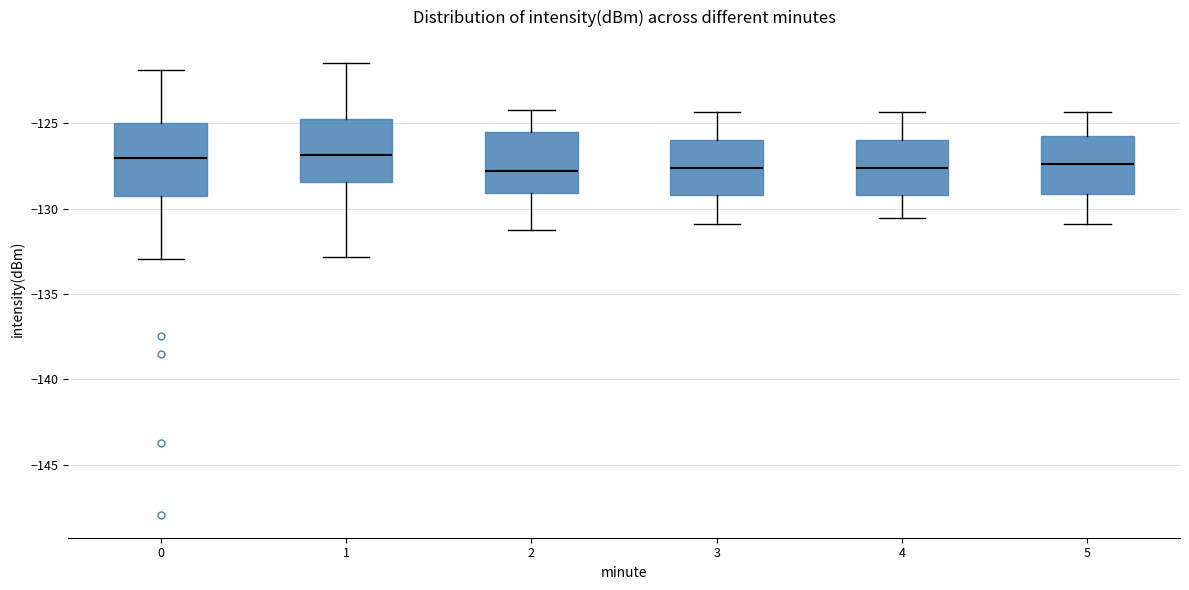

Which box is the tallest, from its lower edge to its upper edge?

0